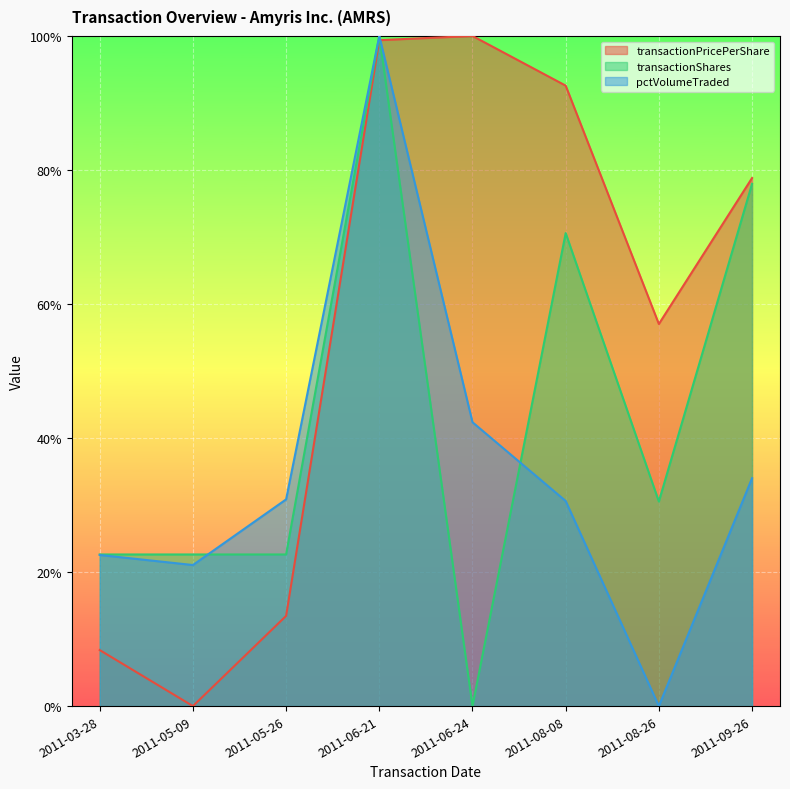

What is the difference between the maximum and minimum values in the transactionPricePerShare series?

1.0